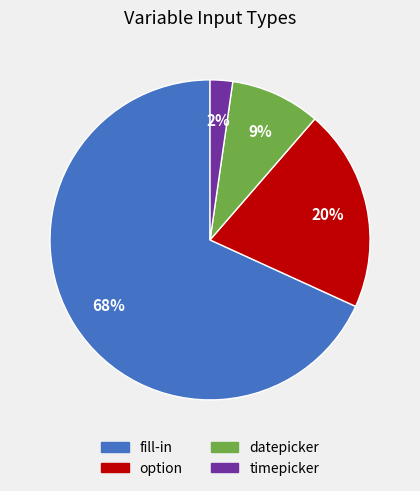

Which has a higher value, fill-in or option?

fill-in